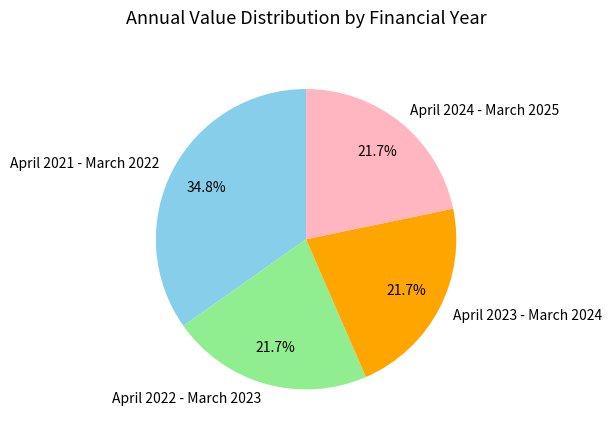

To the nearest percent, what portion does April 2022 - March 2023 represent?

22%